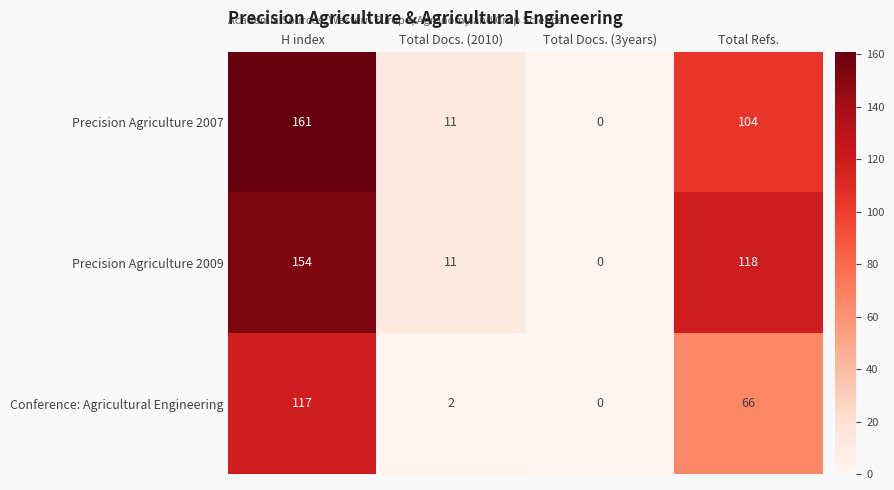

Rank the series by their maximum value, from lowest to highest.

Conference: Agricultural Engineering, Precision Agriculture 2009, Precision Agriculture 2007